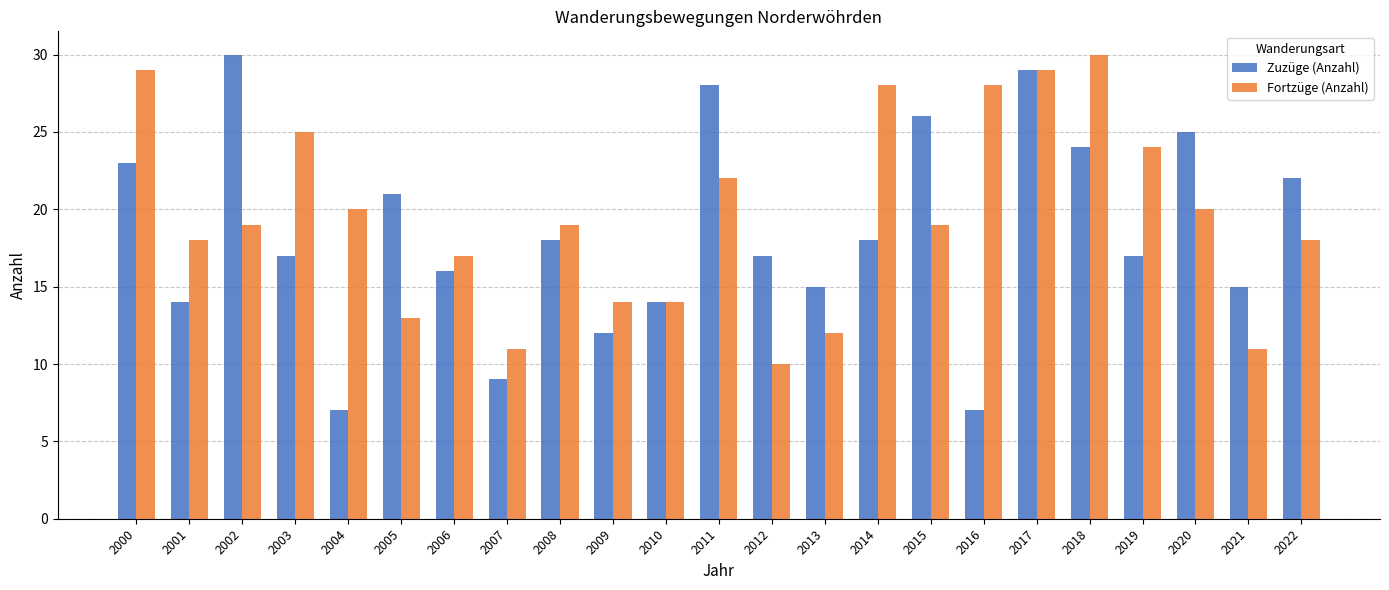

What is the maximum value for Zuzüge (Anzahl)?

30